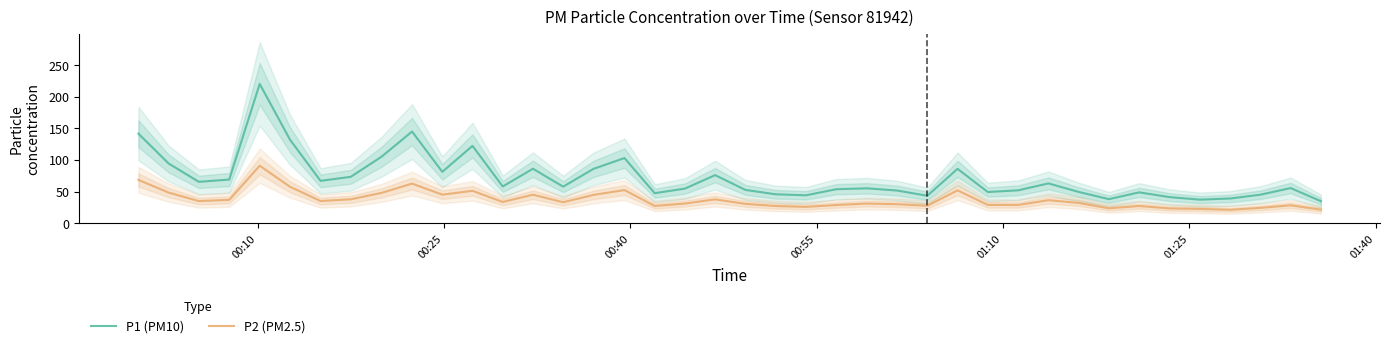

How many values in the P2 (PM2.5) series exceed 33?

20